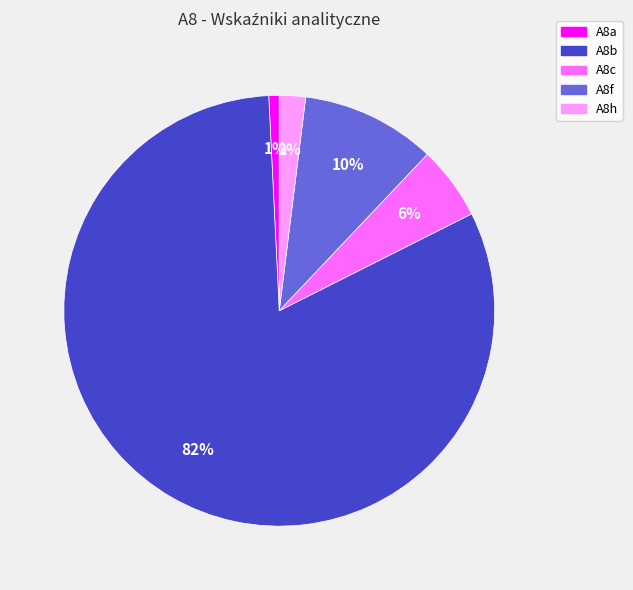

To the nearest percent, what percentage of the pie is A8f?

10%